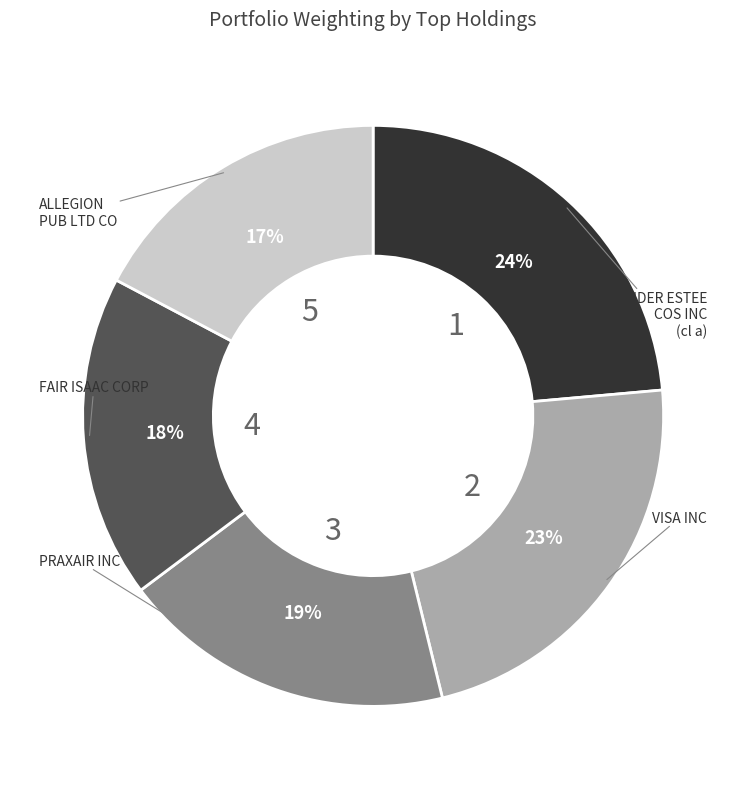

What percentage is the PRAXAIR INC slice, to the nearest percent?

19%